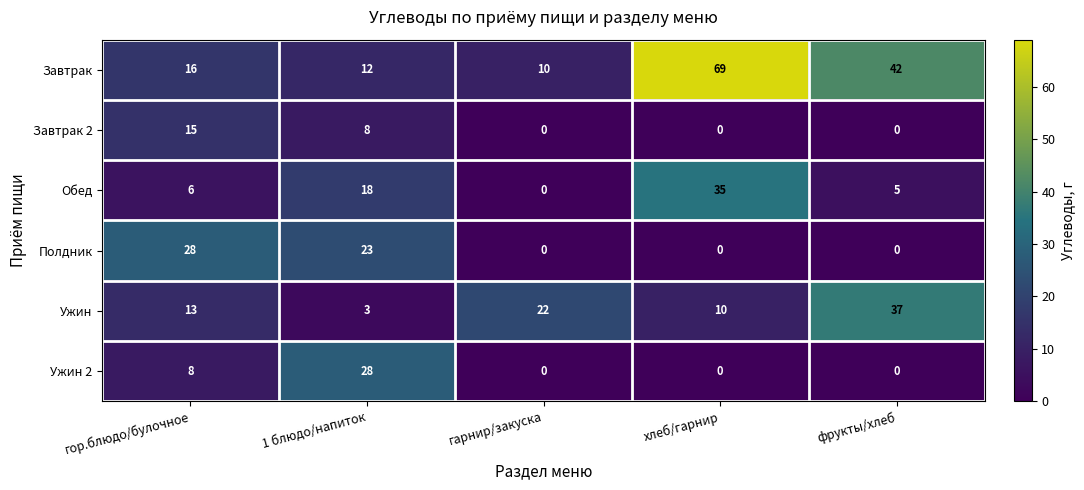

What is the sum of the Завтрак values at гор.блюдо/булочное and хлеб/гарнир?

85